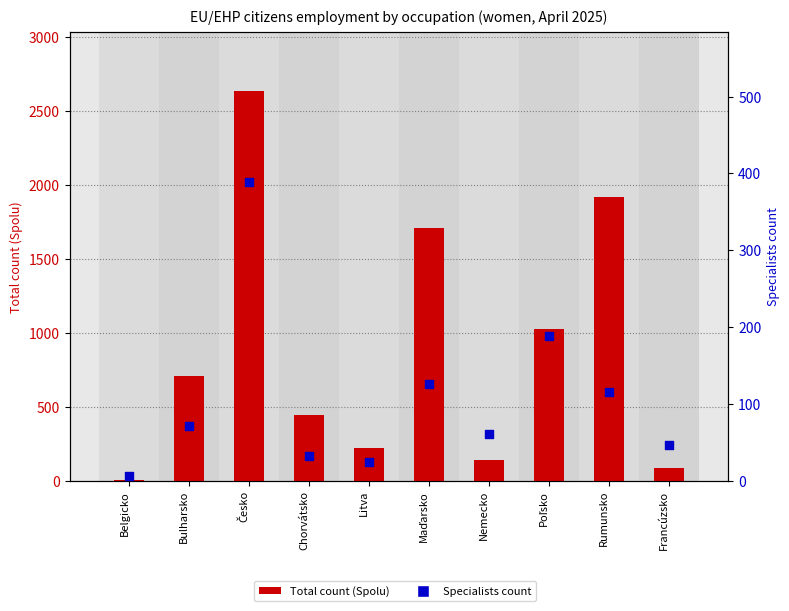

Which series has the widest spread of Y values?

Total count (Spolu)